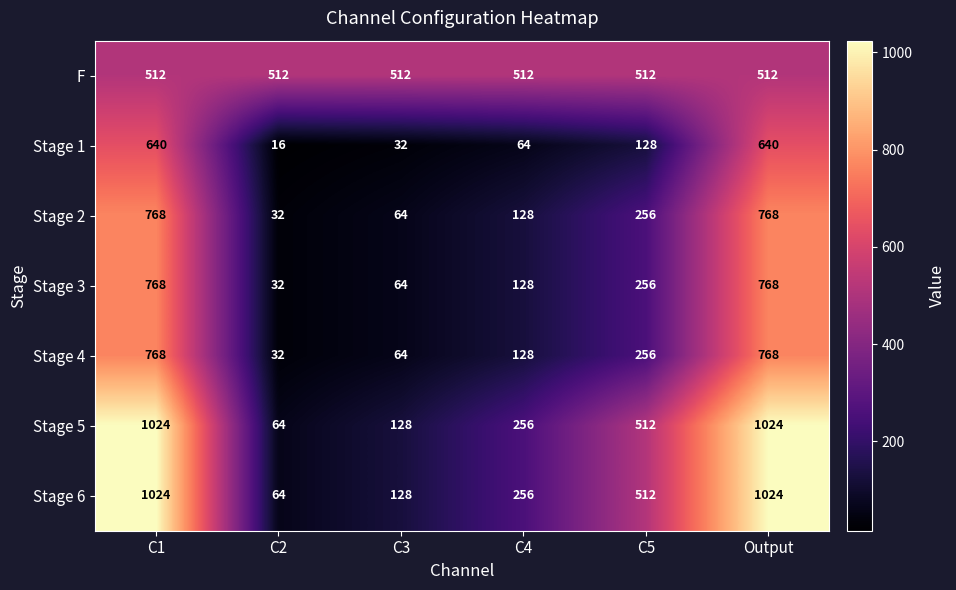

What is the spread (max minus min) of values at C3?

480